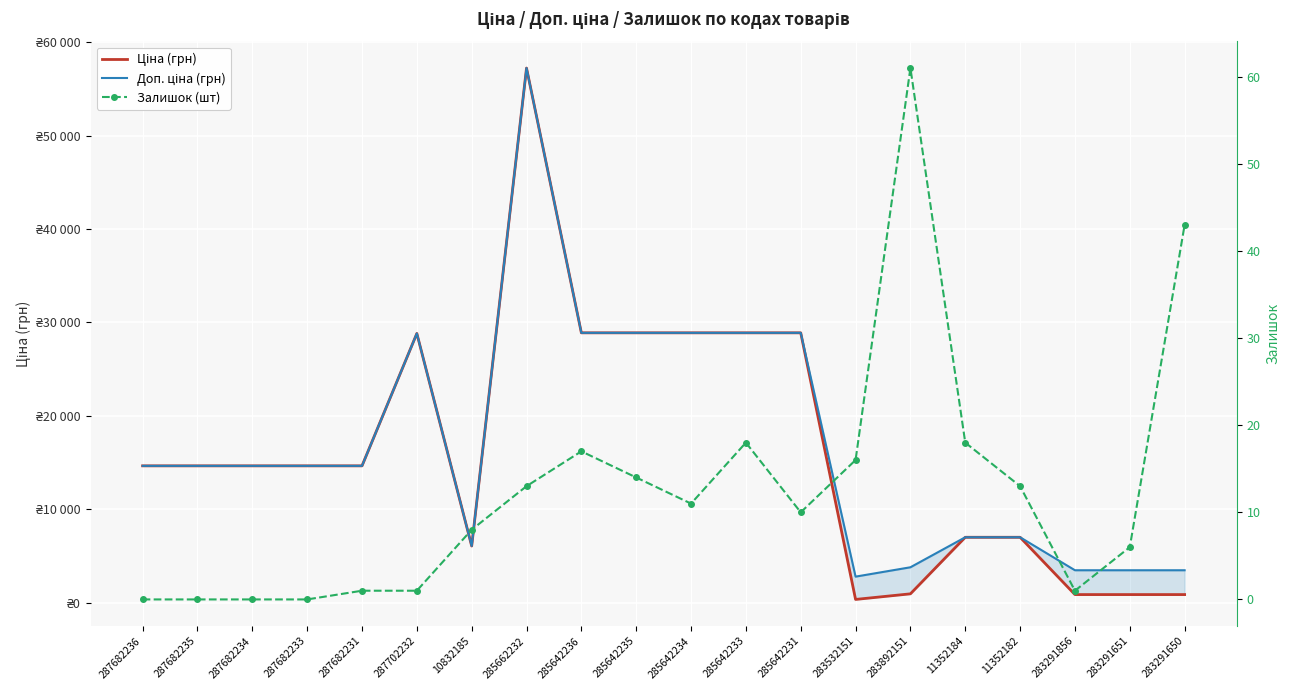

What is the value of the Залишок (шт) point at the 11th from the left?

11.0